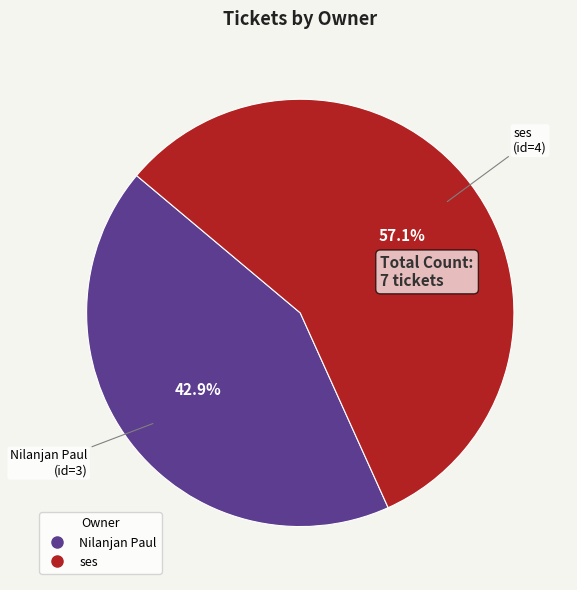

What is the ratio of the value at ses to the value at Nilanjan Paul?

1.3